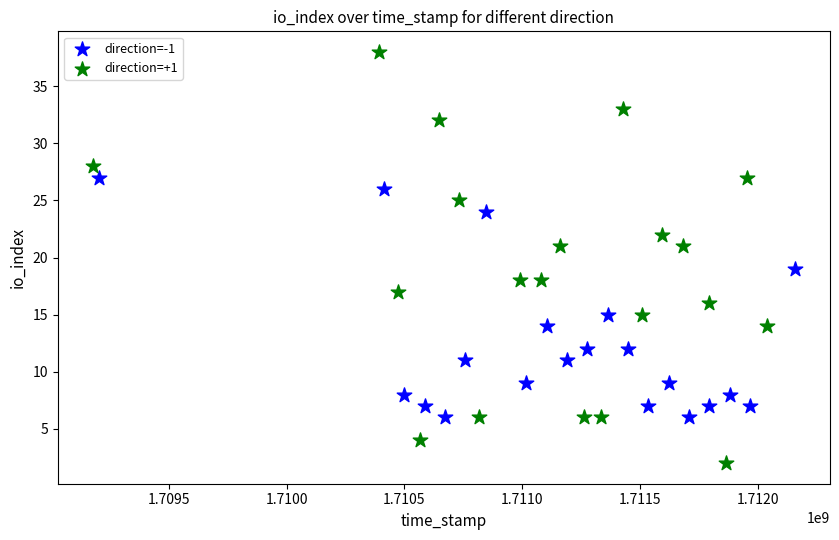

What are all the series names shown in the legend?

direction=-1, direction=+1